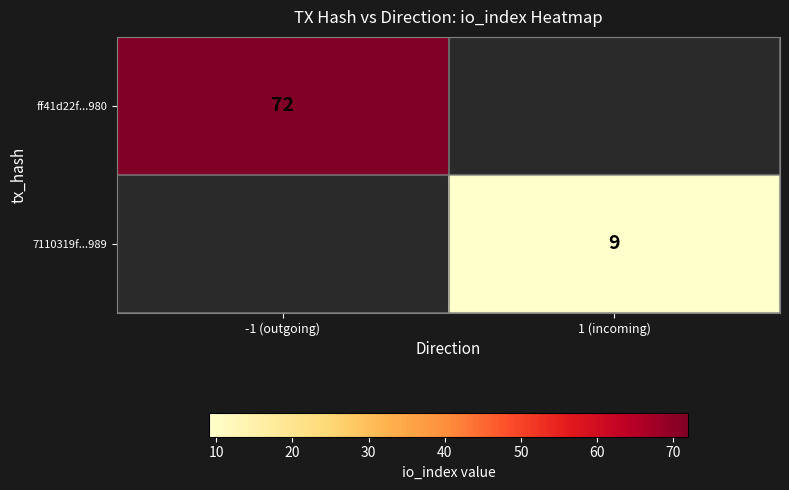

The value of 7110319f...989 at 1 (incoming) is 9. True or false?

True